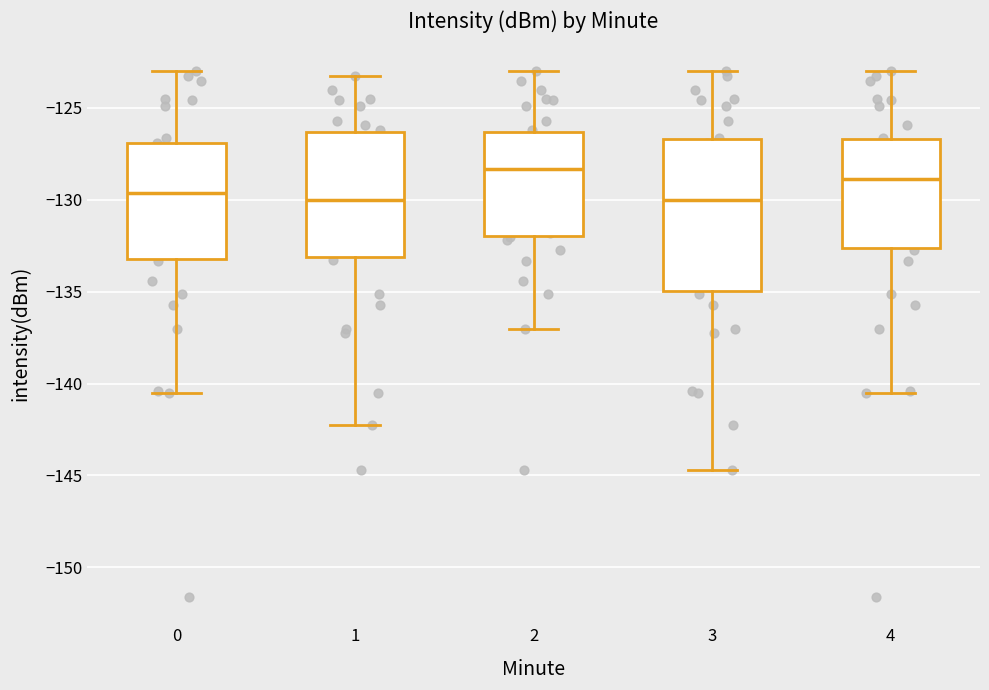

Comparing the boxes themselves (not the whiskers), which one is the tallest?

3